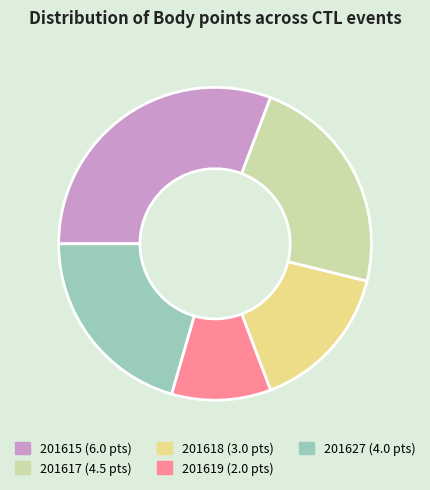

Rank the categories by value from highest to lowest.

201615, 201617, 201627, 201618, 201619